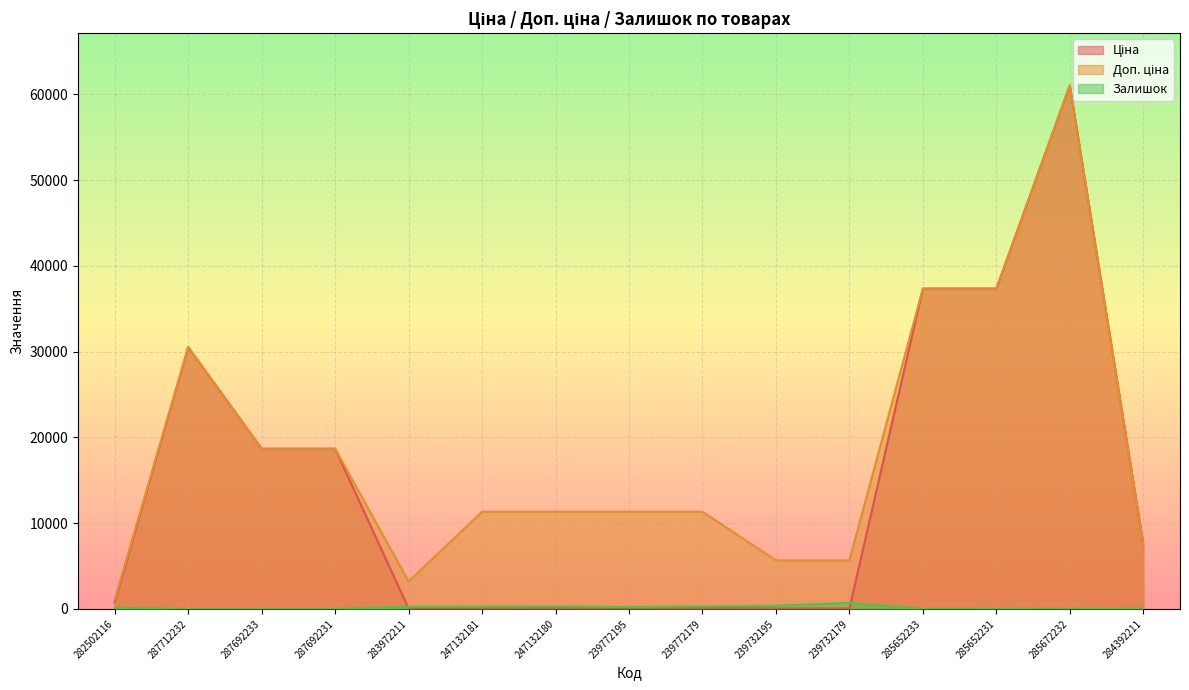

Which label corresponds to the smallest value in the chart?

287712232